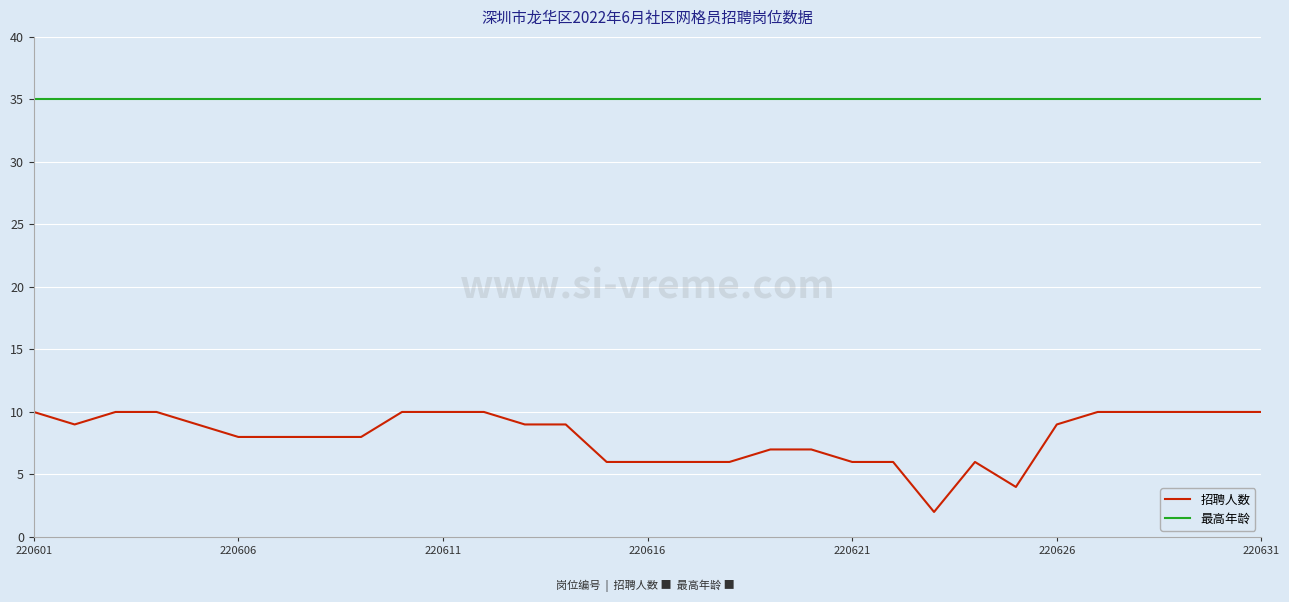

What is the minimum value for 招聘人数?

2